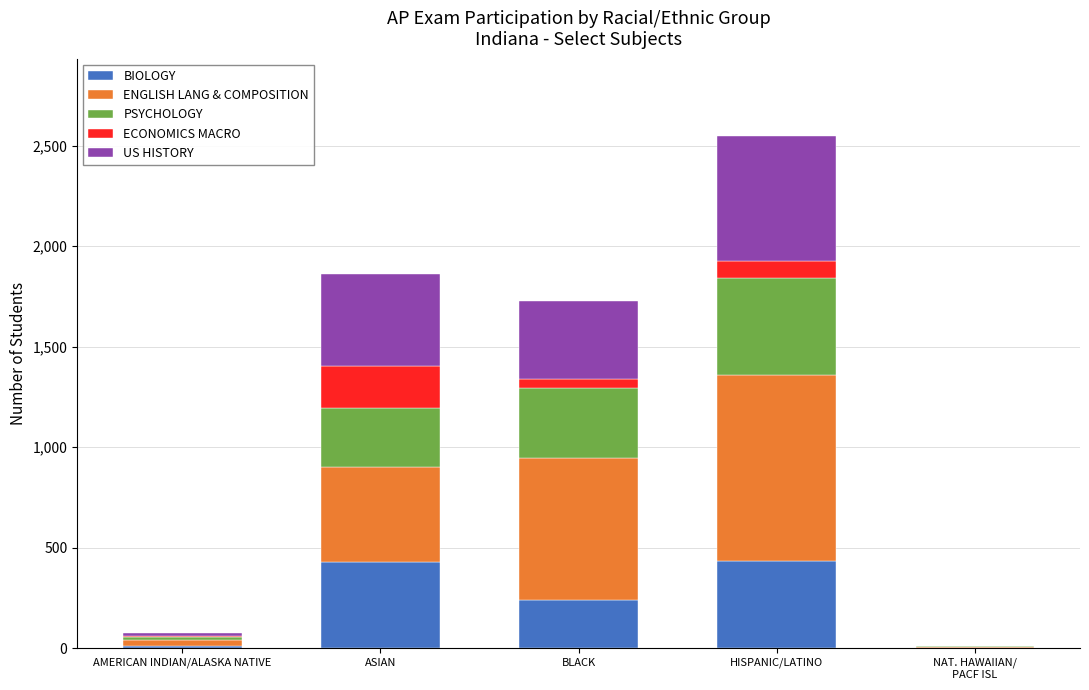

The value of BIOLOGY at BLACK is 337. True or false?

False